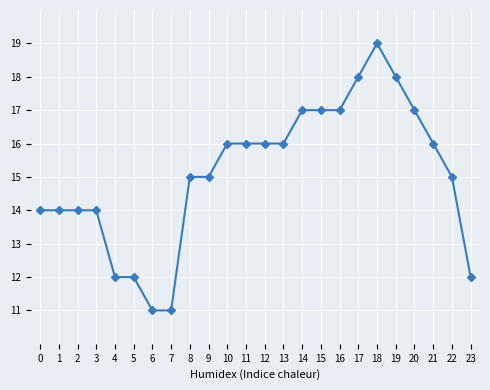

What is the difference between the values at 20 and 0?

3